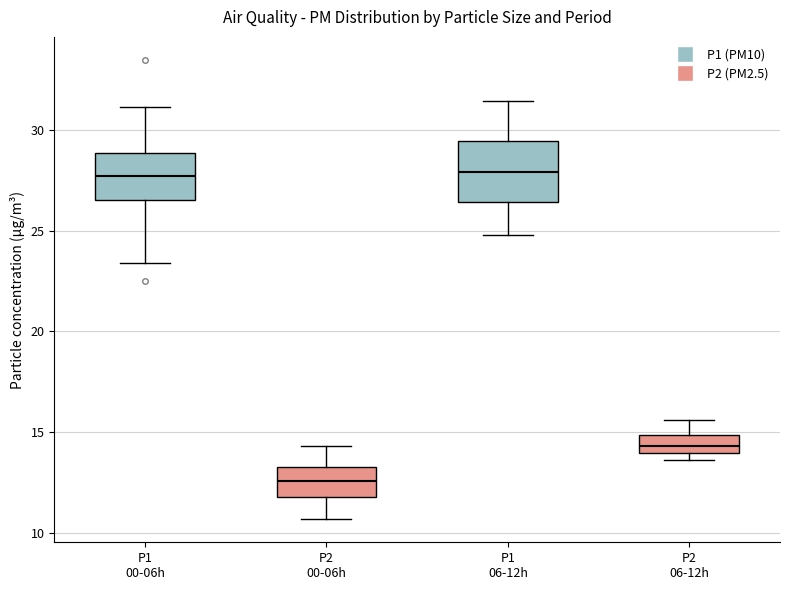

Comparing the boxes themselves (not the whiskers), which one is the tallest?

P1 06-12h